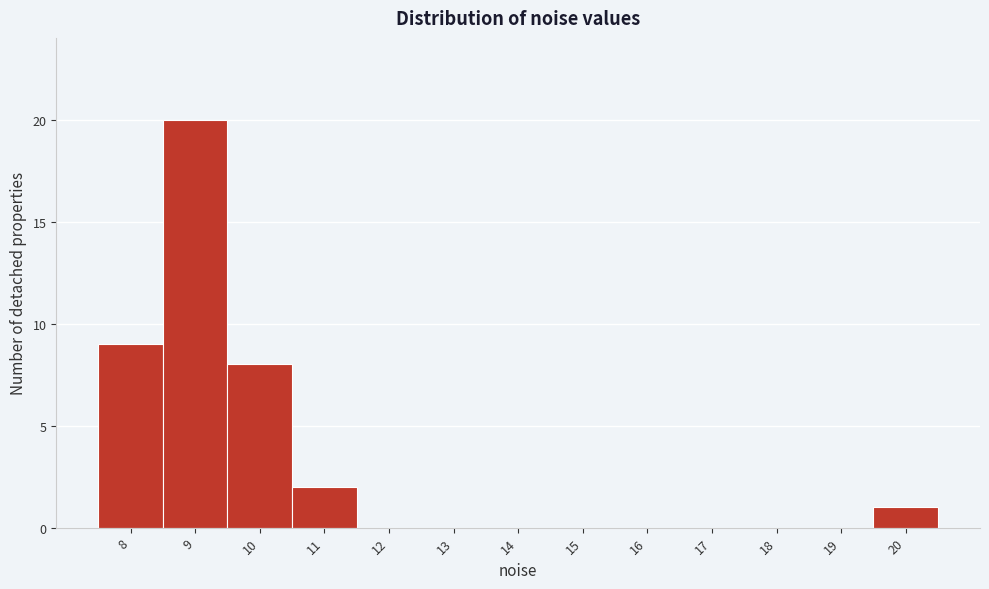

Reading right to left, what are all the values shown in this chart?

20=1	19=0	18=0	17=0	16=0	15=0	14=0	13=0	12=0	11=2	10=8	9=20	8=9